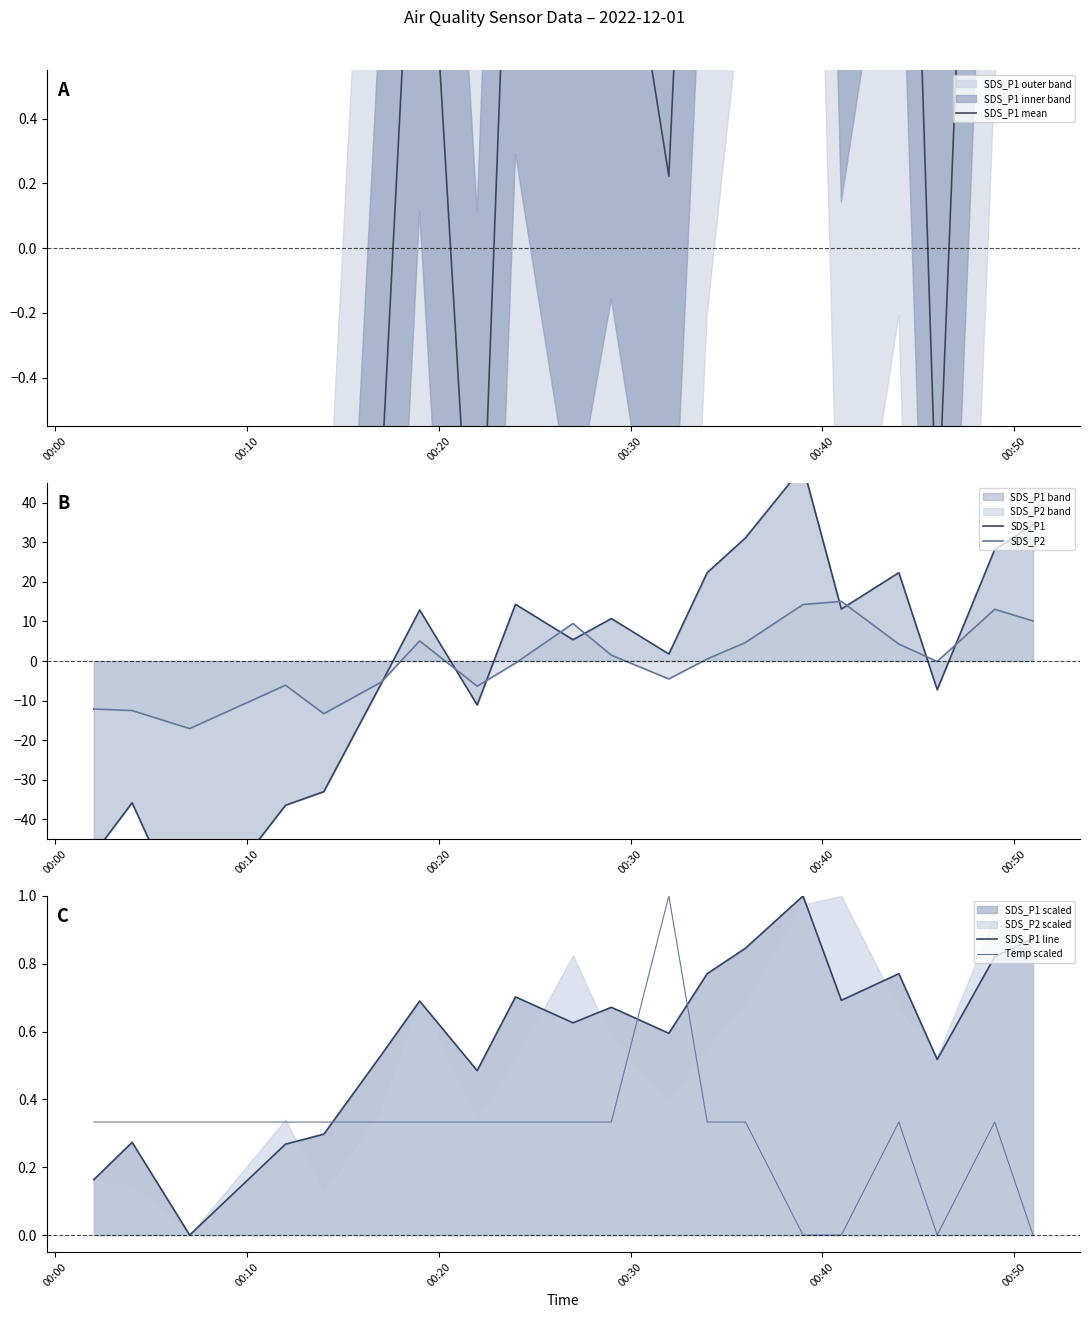

Which series ends up on top after the final intersection of SDS_P1 line and Temp scaled?

SDS_P1 line